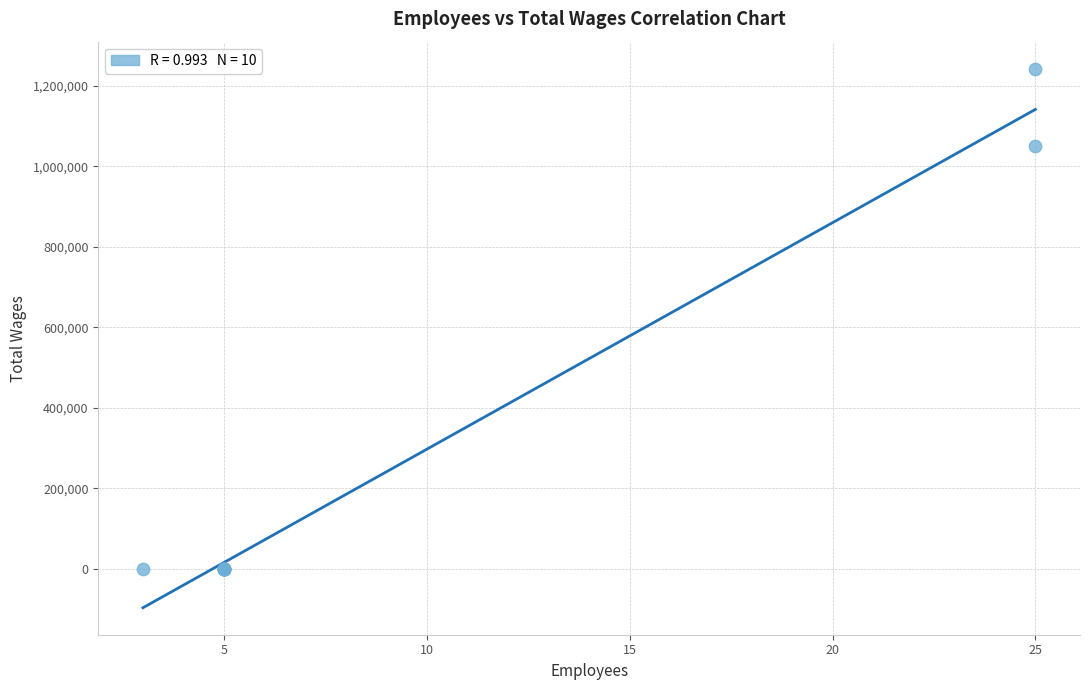

What Y value in the scatter plot is closest to 621688?

1050262